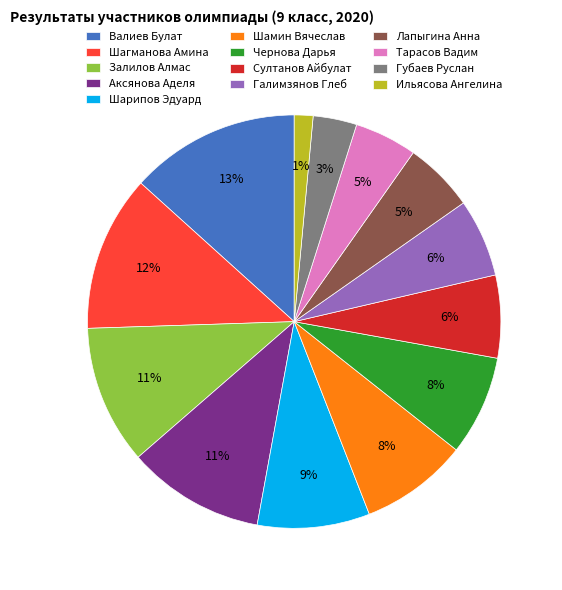

Between Шарипов Эдуард and Лапыгина Анна, which is larger?

Шарипов Эдуард